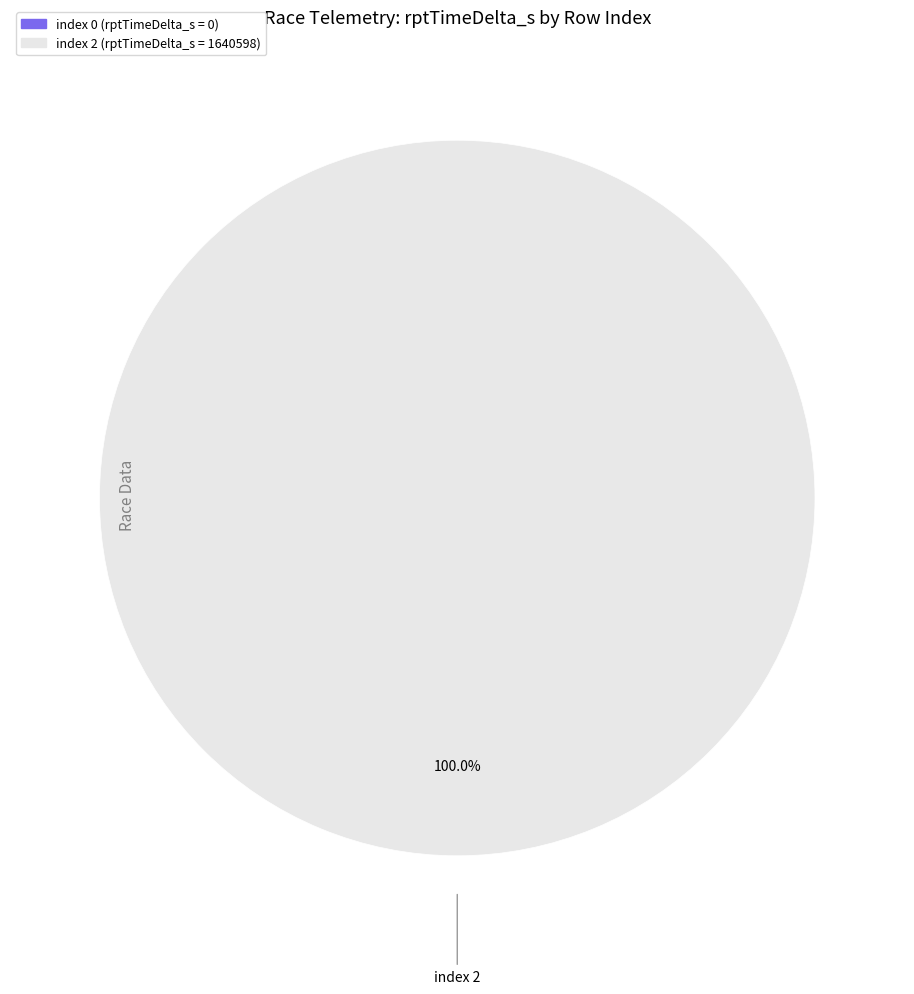

How many segments does this pie chart have?

2